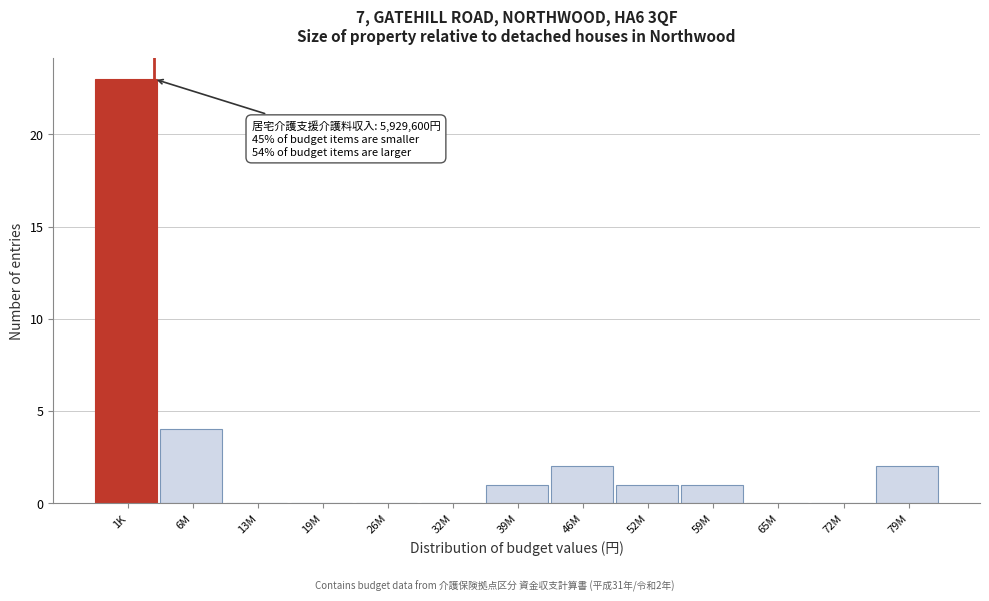

Reading left to right, list all the values displayed in this chart.

1K=23	6M=4	13M=0	19M=0	26M=0	32M=0	39M=1	46M=2	52M=1	59M=1	65M=0	72M=0	79M=2